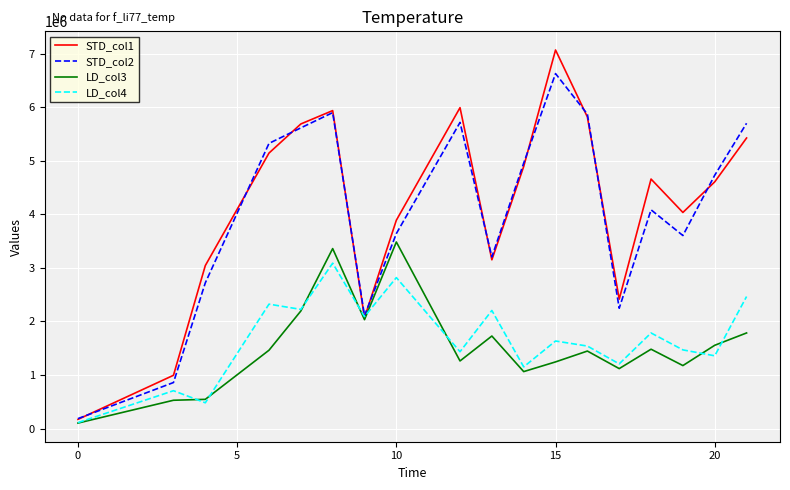

Which series has the widest spread of values?

STD_col1